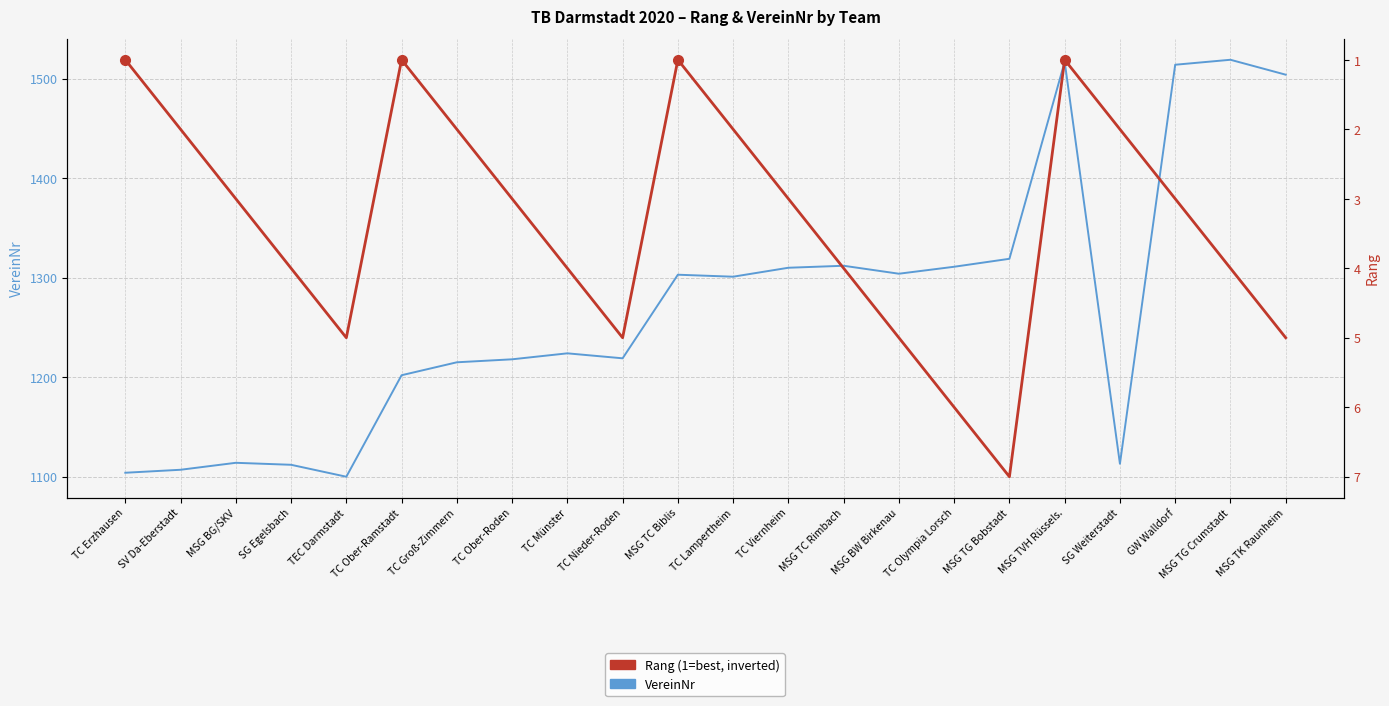

Which series changed the most between MSG TC Rimbach and MSG TG Bobstadt?

VereinNr